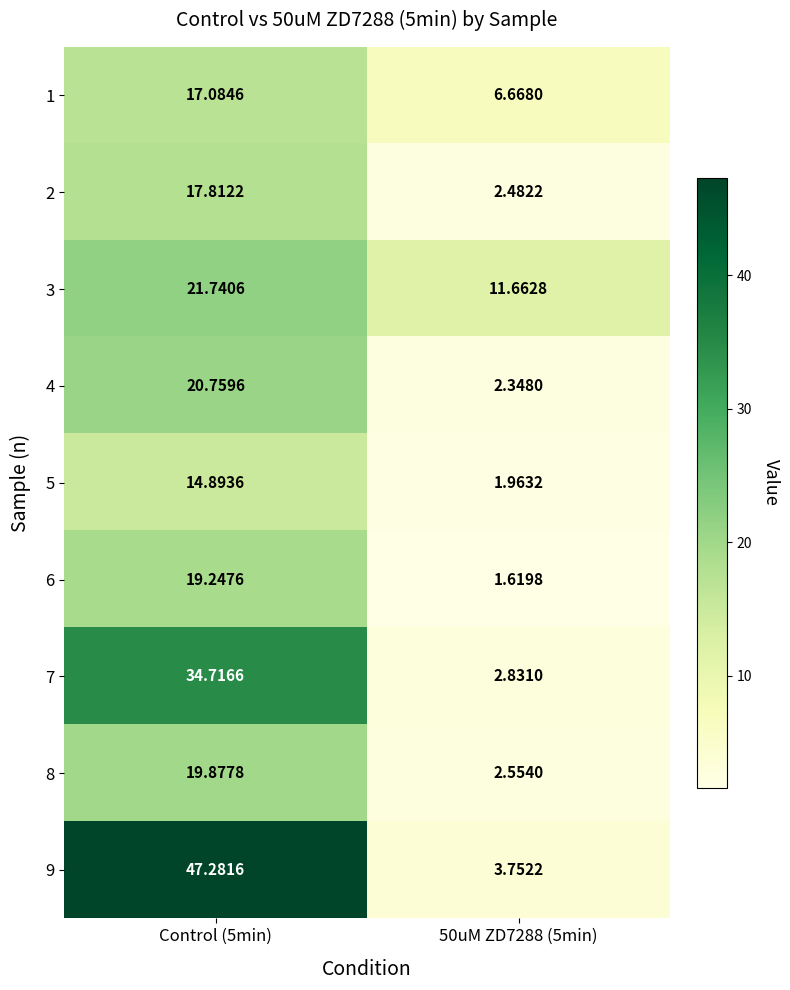

Is the value of 6 at 50uM ZD7288 (5min) greater than the value of 9 at 50uM ZD7288 (5min)?

No